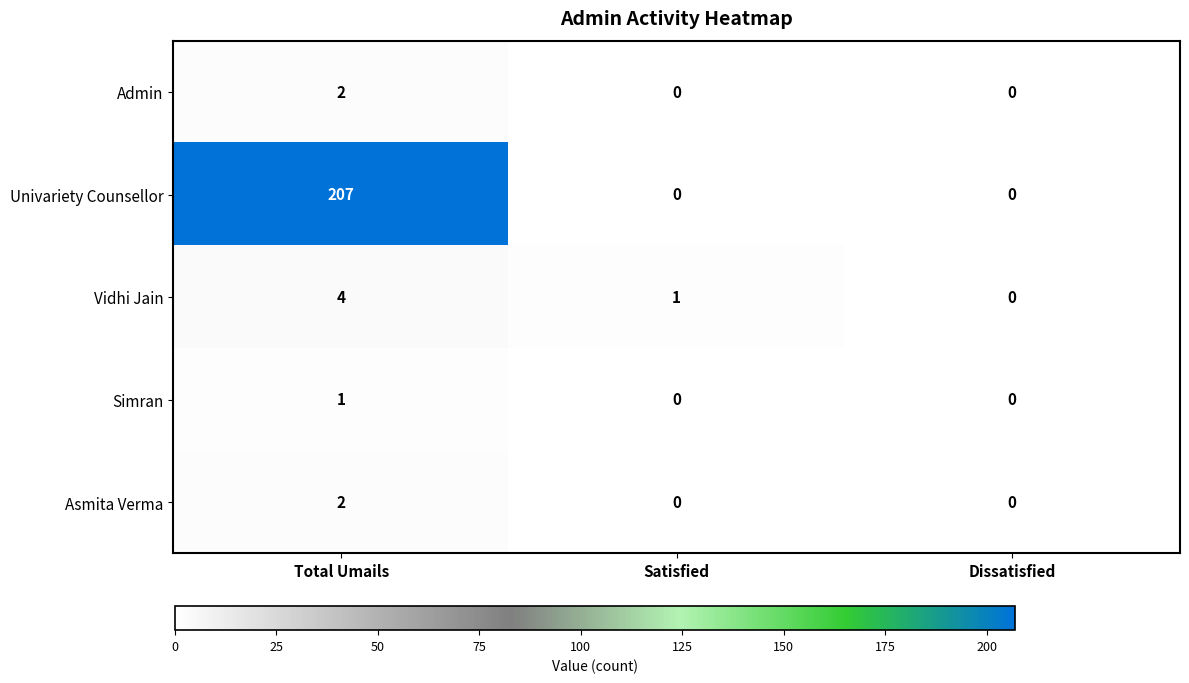

True or false: Asmita Verma has a value of -1 at Dissatisfied.

False